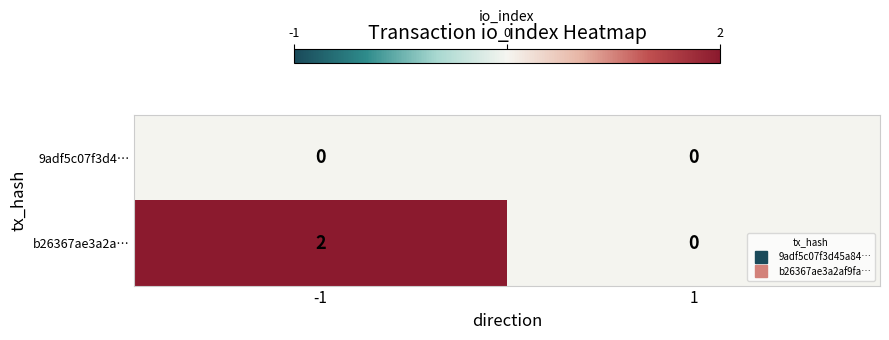

At -1, list the series in order from smallest to largest.

9adf5c07f3d4…, b26367ae3a2a…